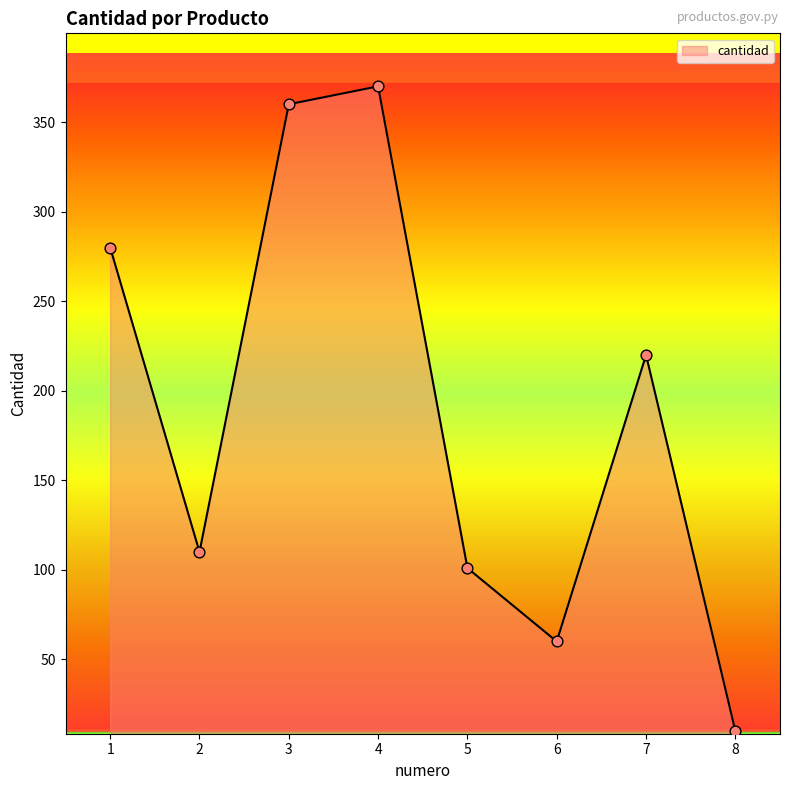

Which has a higher value, 1 or 8?

1